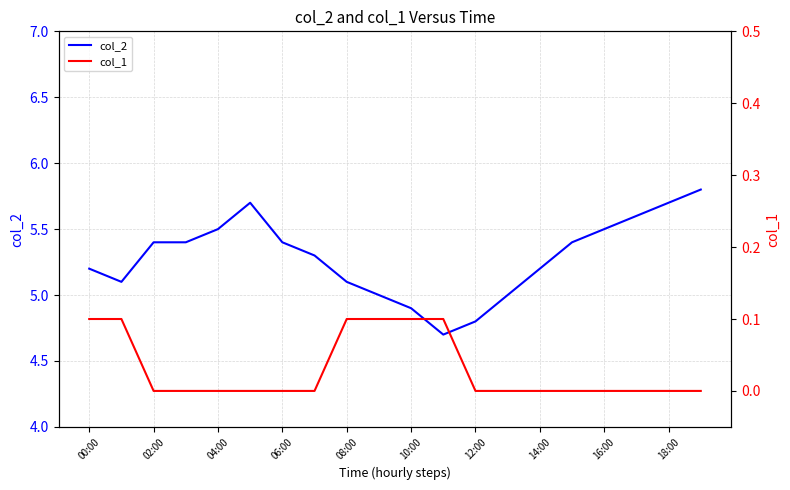

At how many categories does at least one series exceed 1?

20